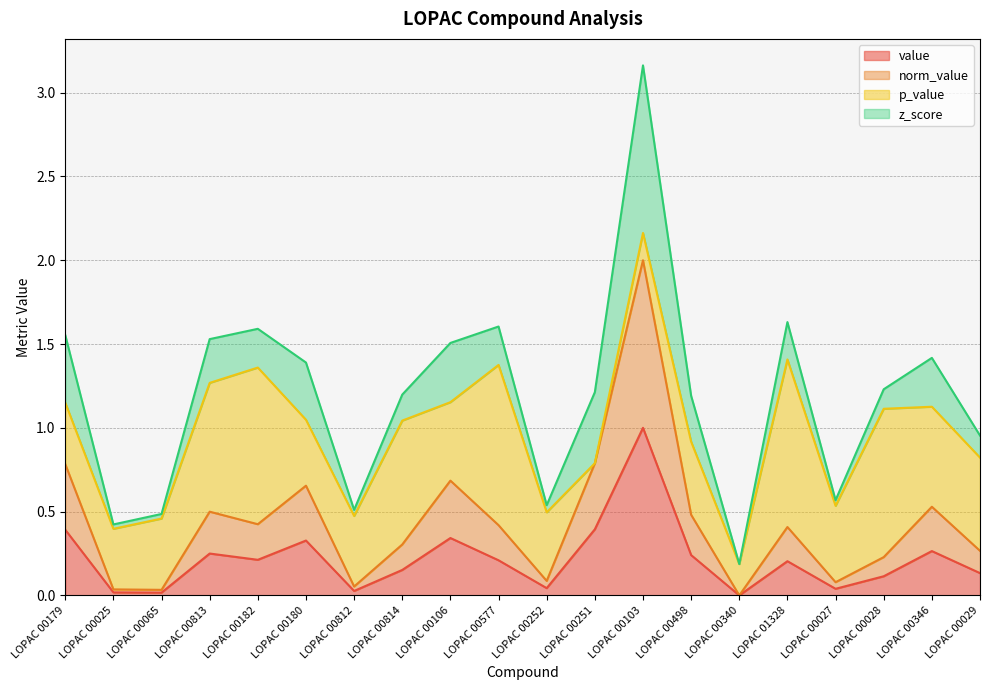

Does the chart display data point markers on the line(s)?

No